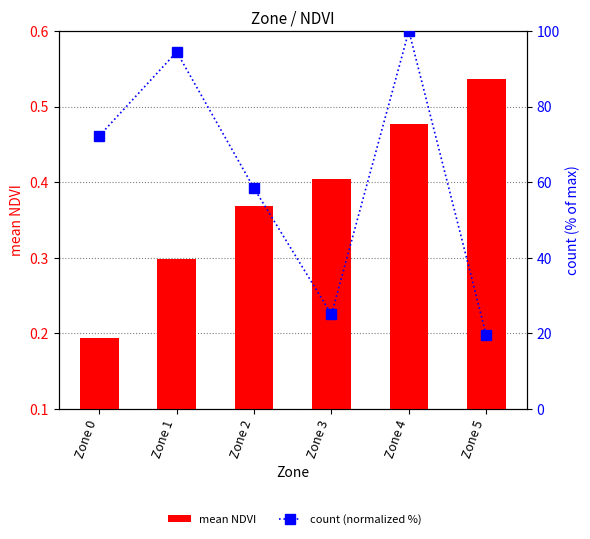

What is the greatest value displayed?

100.0